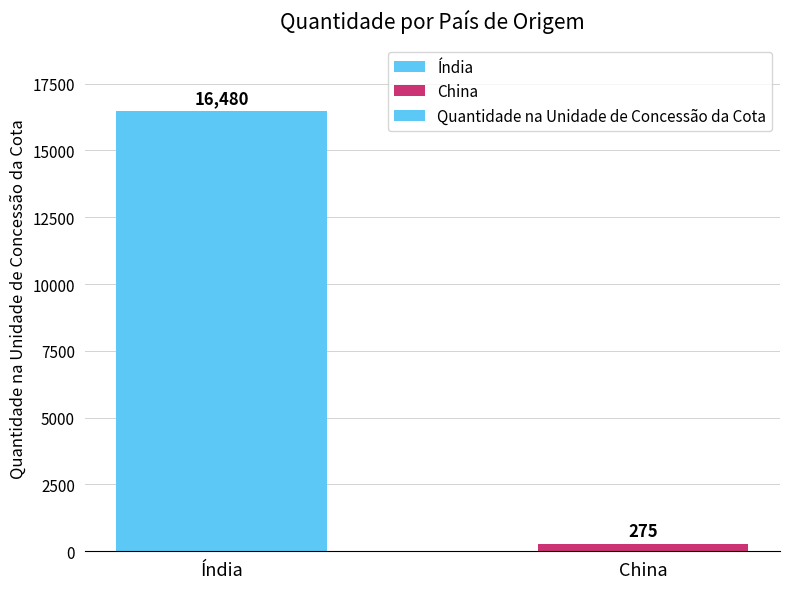

Which category has the highest value across all series?

Índia